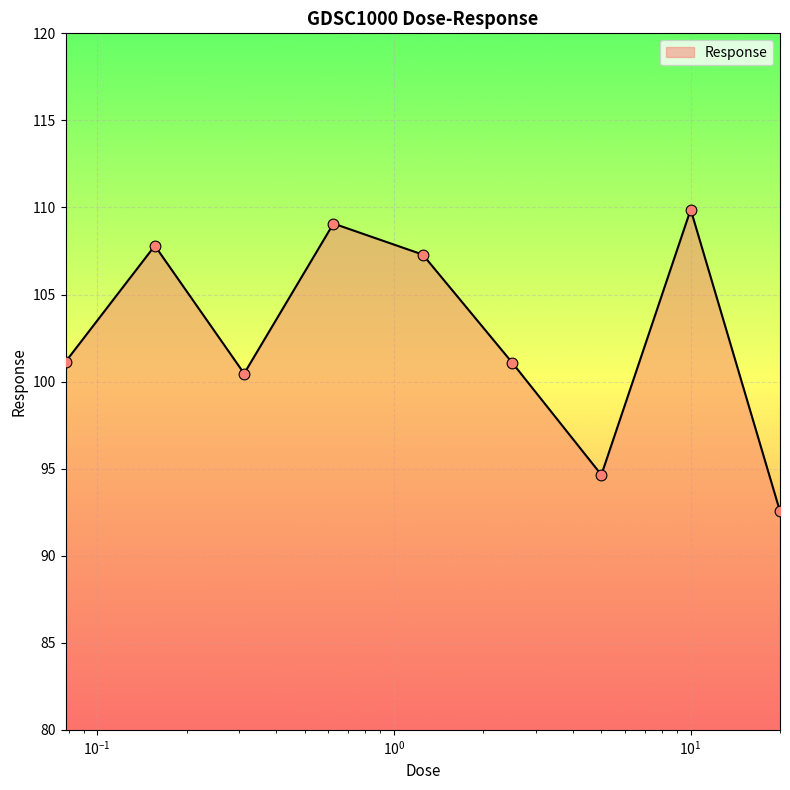

What is the maximum value shown in the chart?

109.9